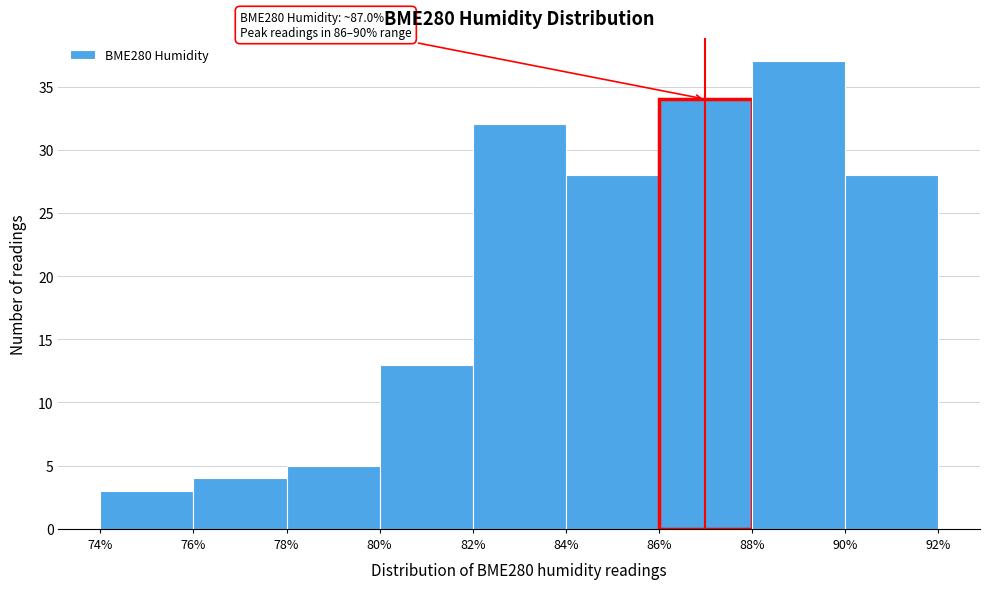

Which range on the x-axis has the tallest bar?

88% to 90%